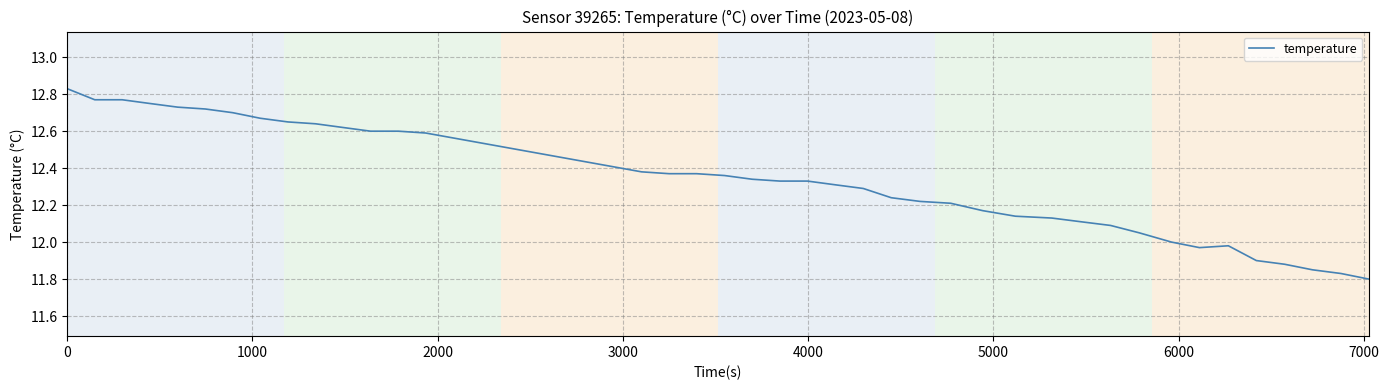

What is the difference between the second highest and second lowest values?

0.9